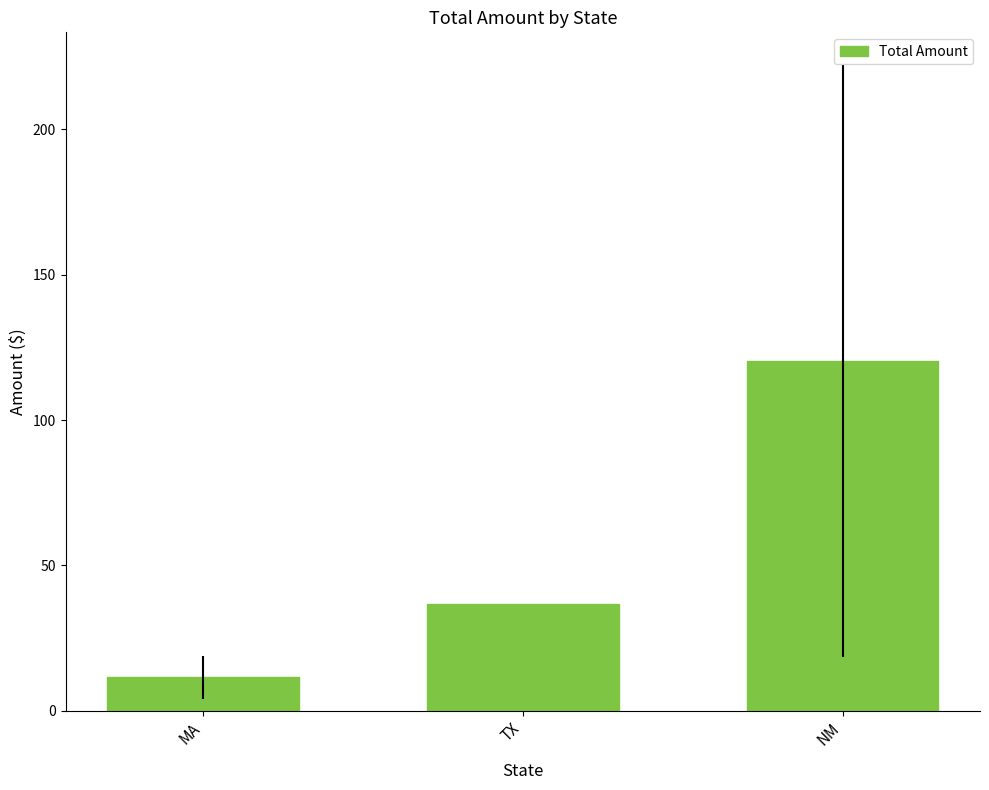

Between MA and TX, which is larger?

TX